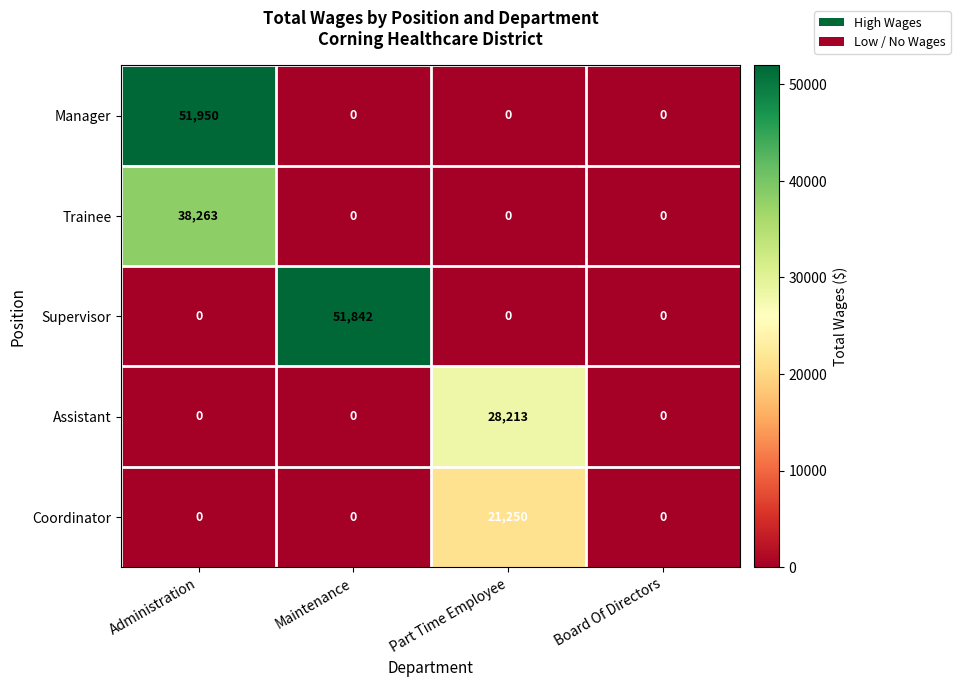

Which series changed the most between Maintenance and Part Time Employee?

Supervisor